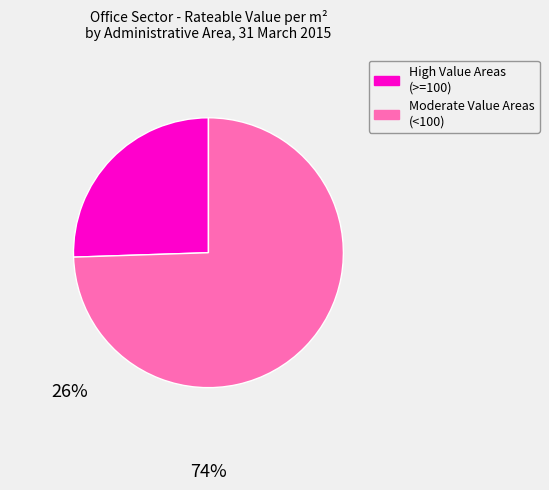

Is there any slice that represents more than half of the pie?

Yes